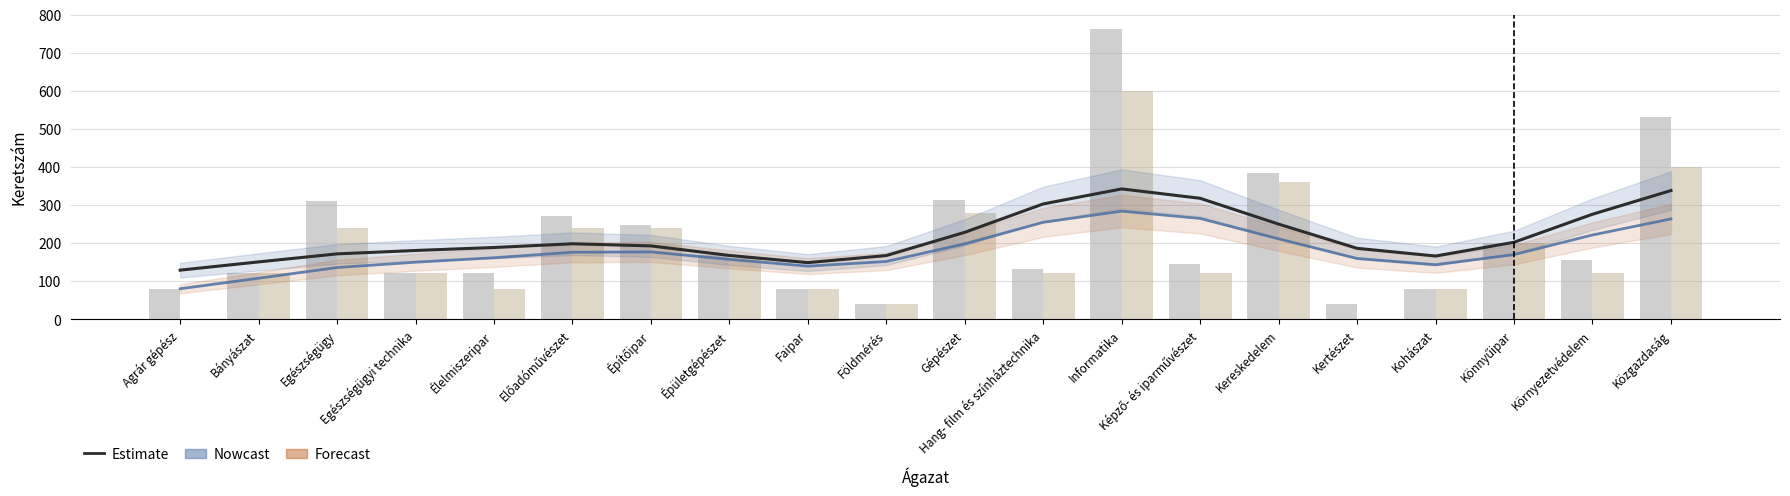

What is the value of the NGM bar at the 12th from the left?

254.2